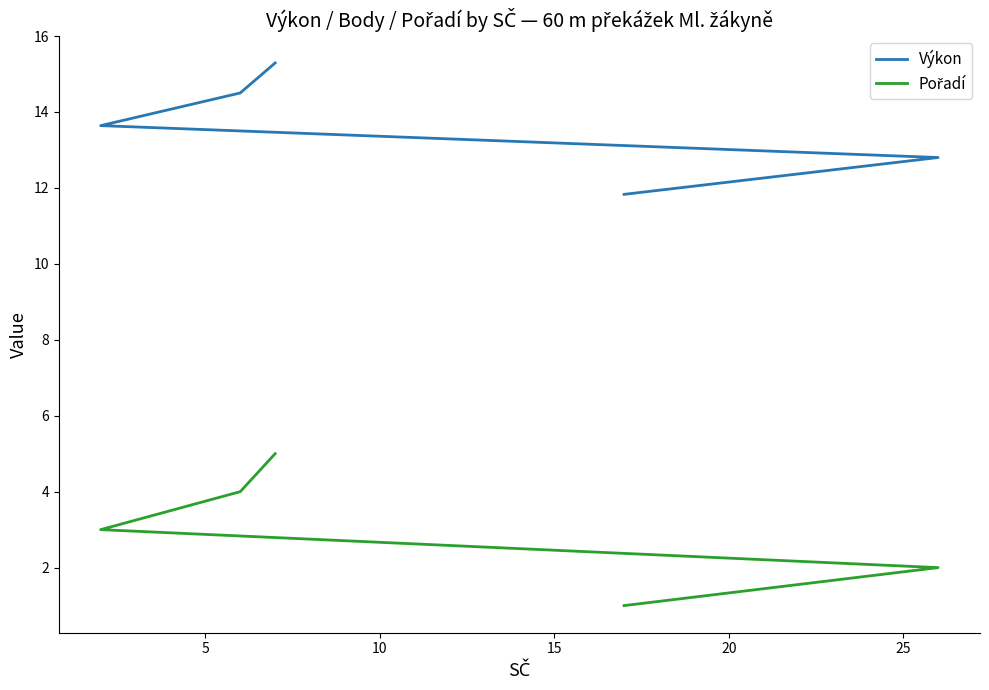

Reading left to right, extract all data points from this chart.

Výkon: 11.8	12.8	13.6	14.5	15.3
Pořadí: 1.0	2.0	3.0	4.0	5.0